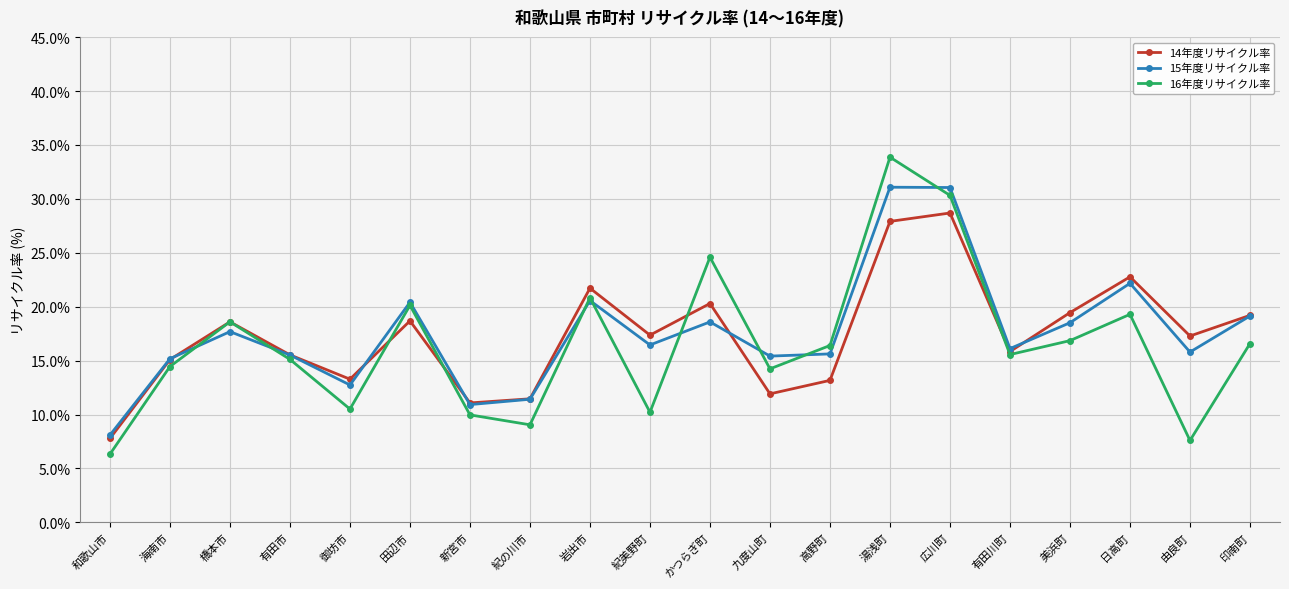

Between which two adjacent categories do 16年度リサイクル率 and 15年度リサイクル率 first intersect?

海南市 and 橋本市